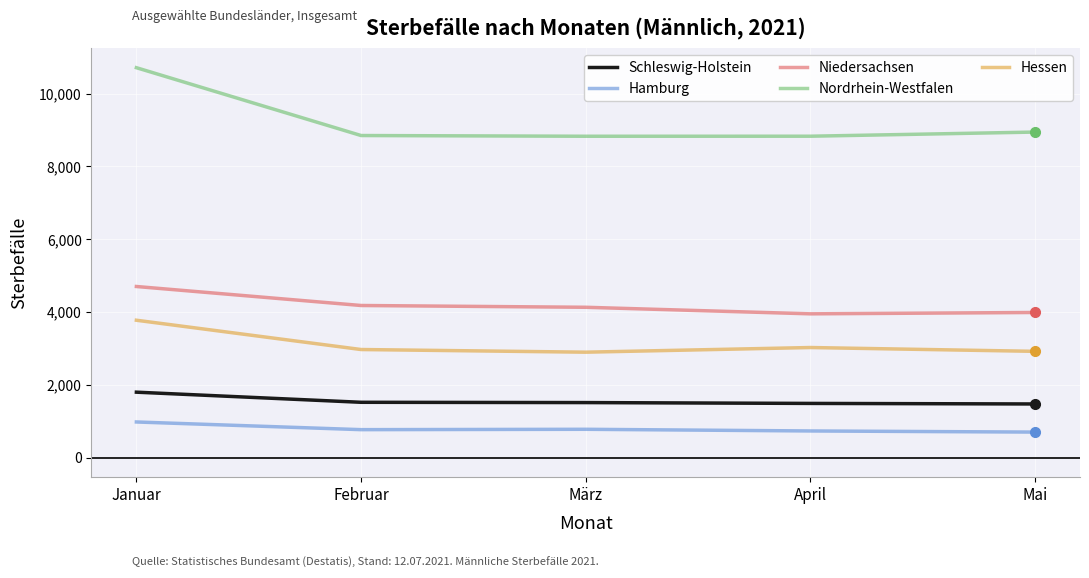

Read the Schleswig-Holstein value at Februar.

1519